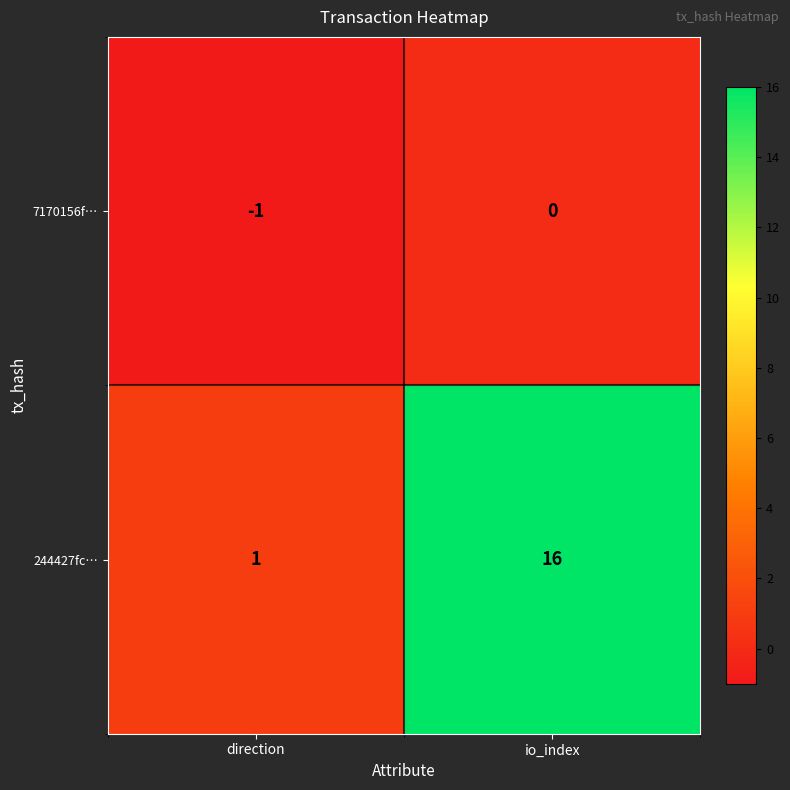

At which category does the chart reach its minimum across all series?

direction